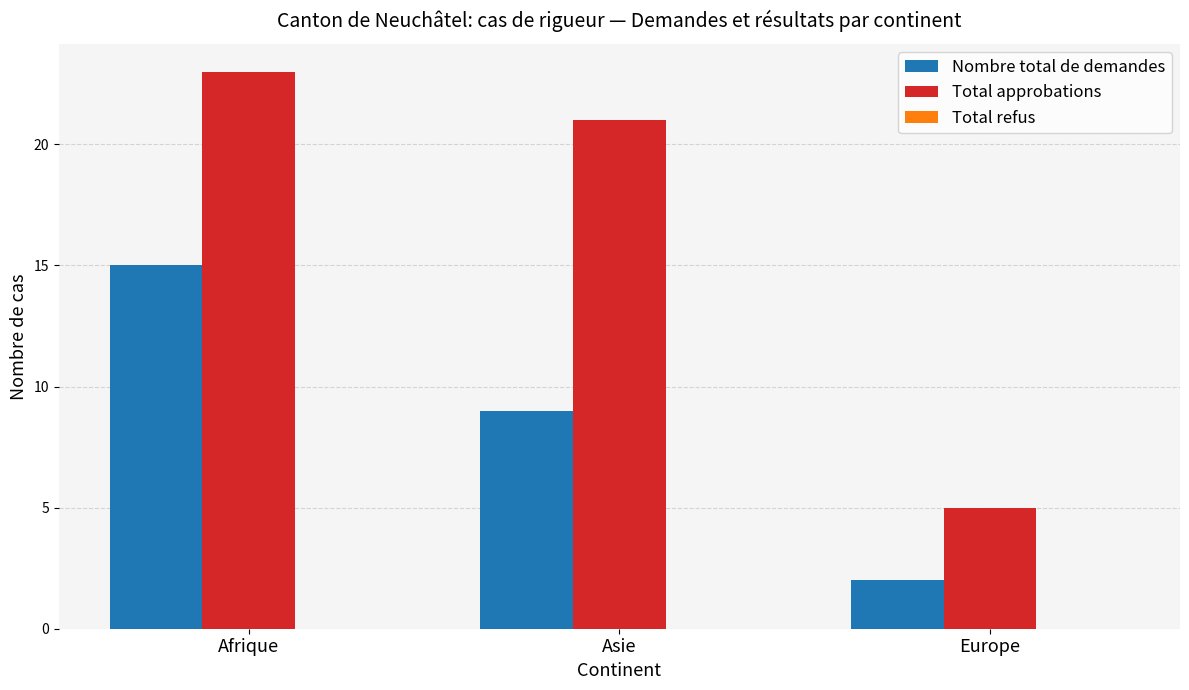

Which category has the highest value across all series?

Afrique